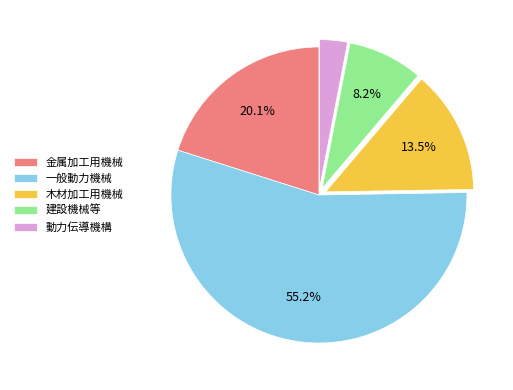

Is it true that 木材加工用機械 is 7% of the pie?

False